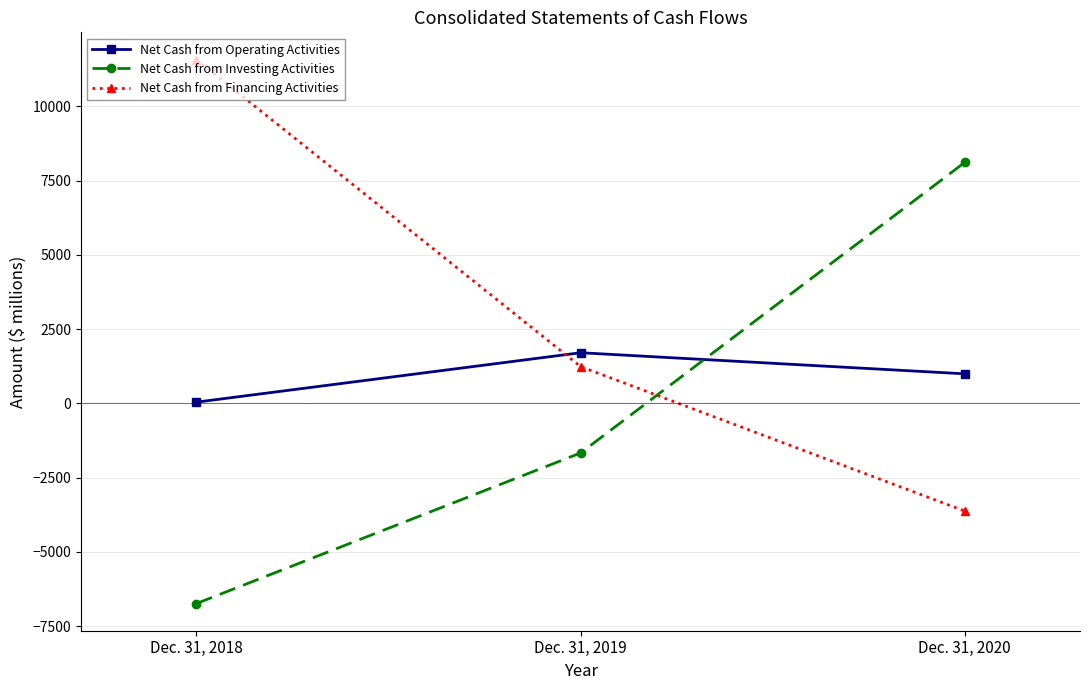

How many values in the Net Cash from Investing Activities series exceed -1671?

1